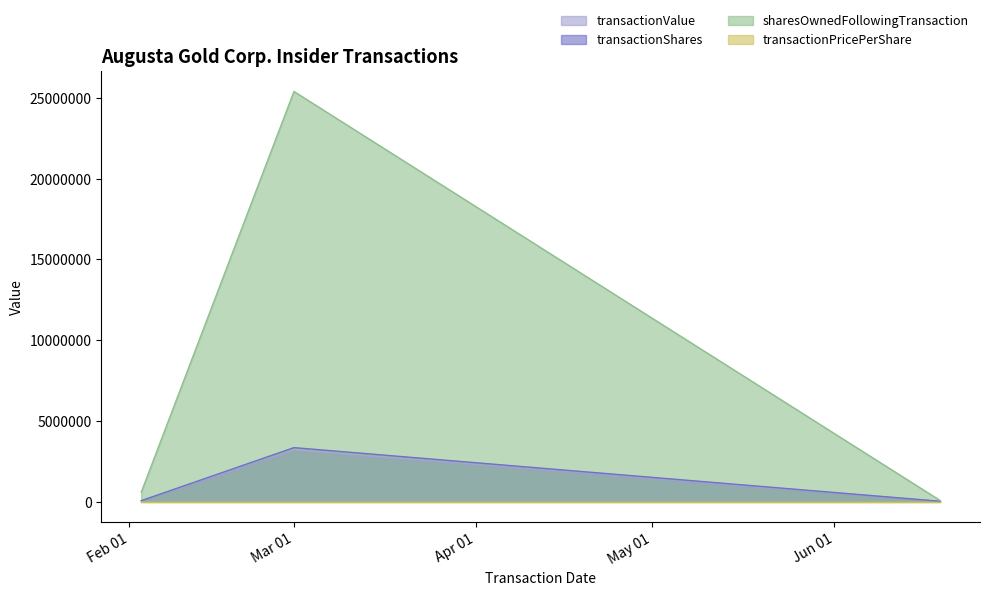

What is the maximum value for transactionValue?

3134901.0